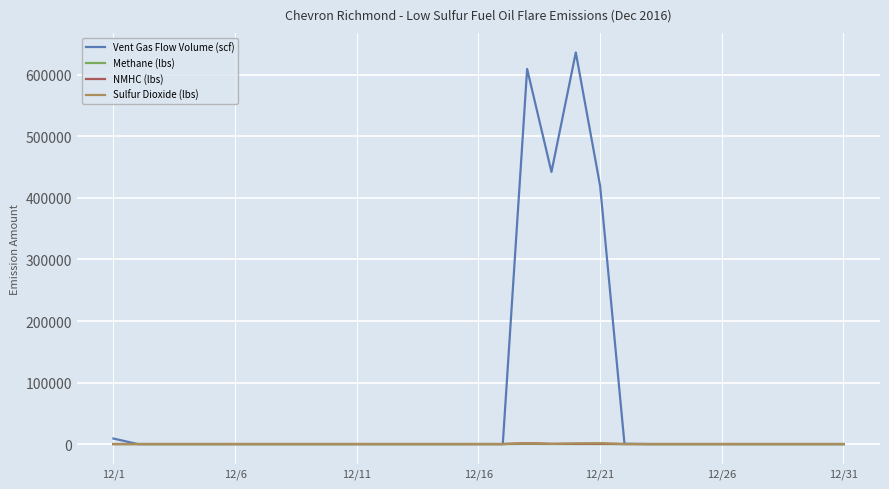

Which series has the largest total across all categories?

Vent Gas Flow Volume (scf)